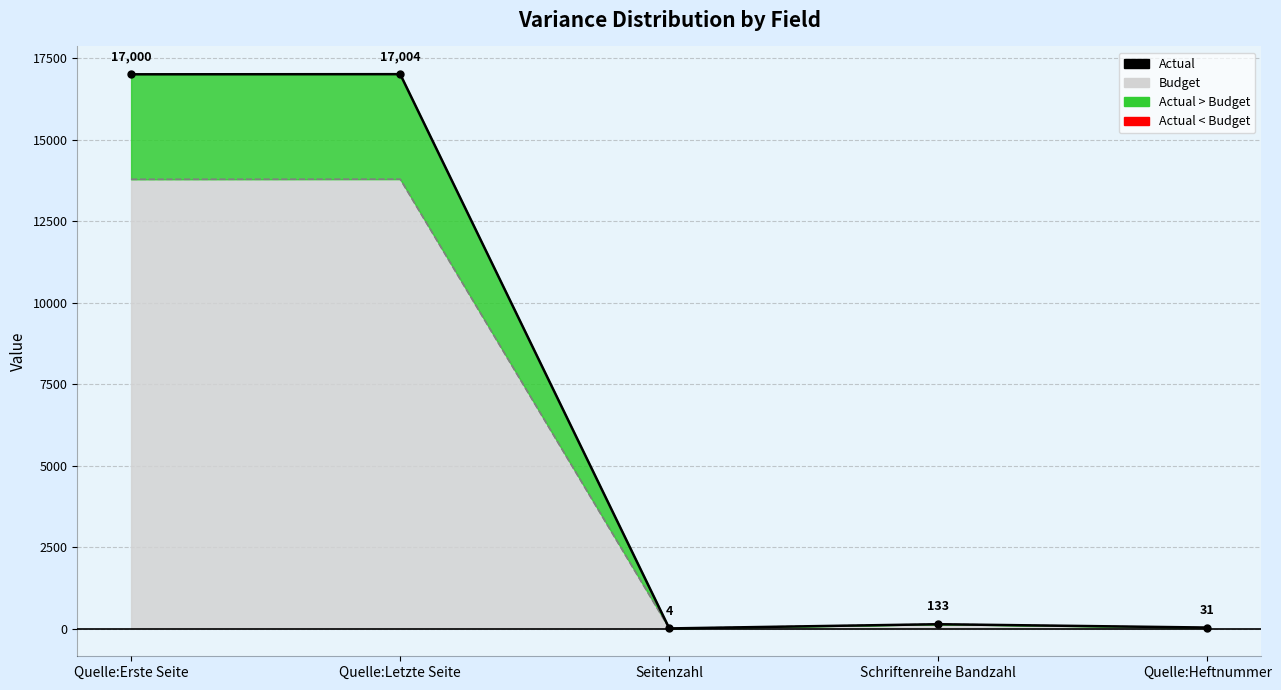

At which category is the sum across all series the highest?

Quelle:Letzte Seite